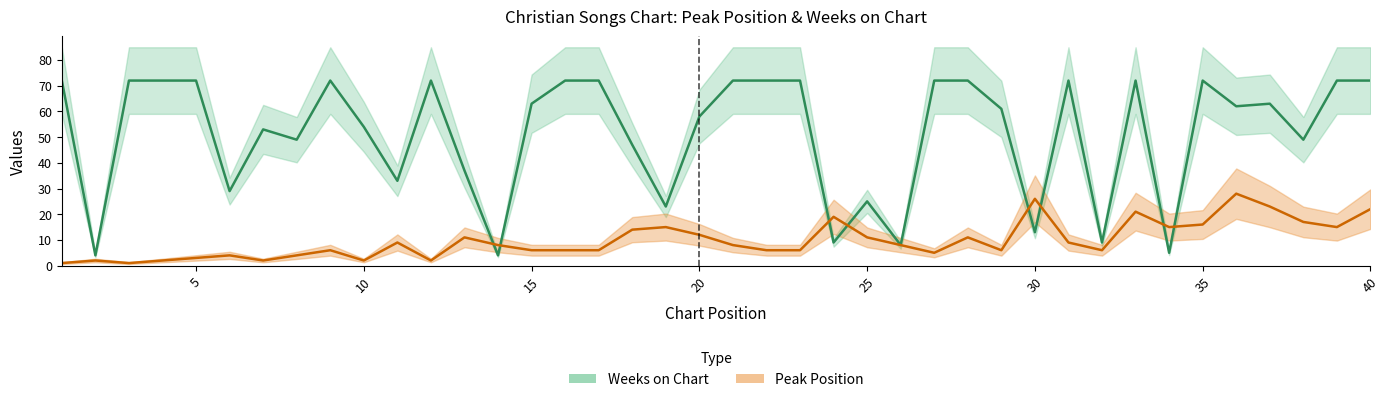

At which category is the sum across all series the highest?

40